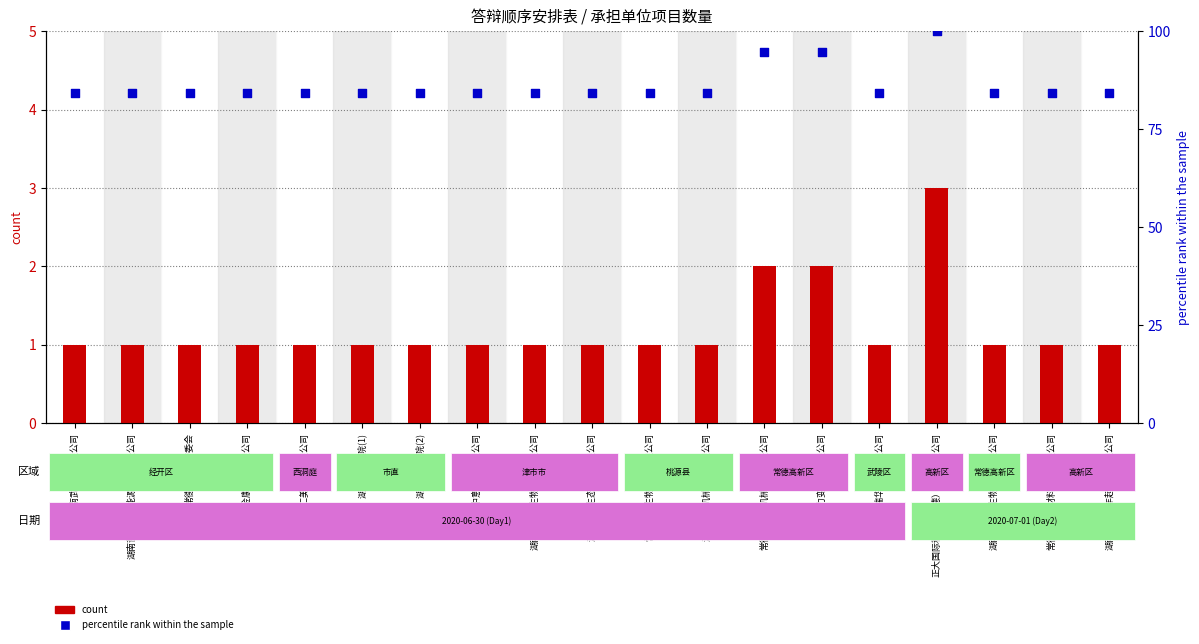

At how many categories does at least one series exceed 29?

19